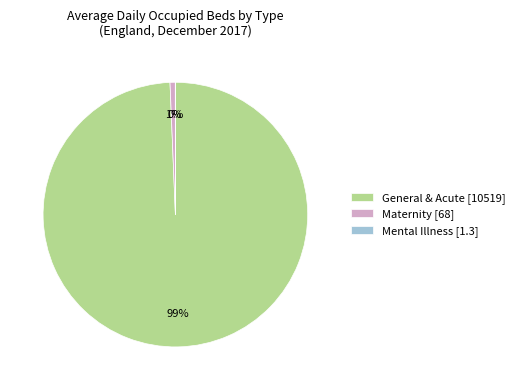

The General & Acute [10519] slice represents 99% of the pie. True or false?

True